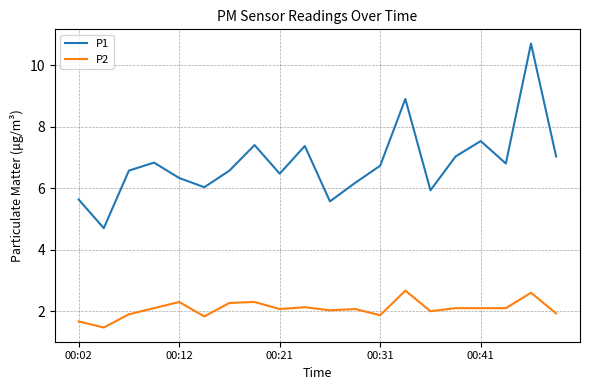

What is the maximum value for P2?

2.7